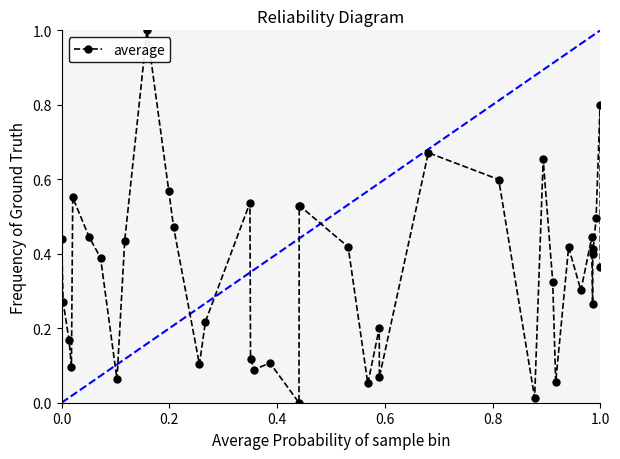

What is the maximum value shown in the chart?

1.0